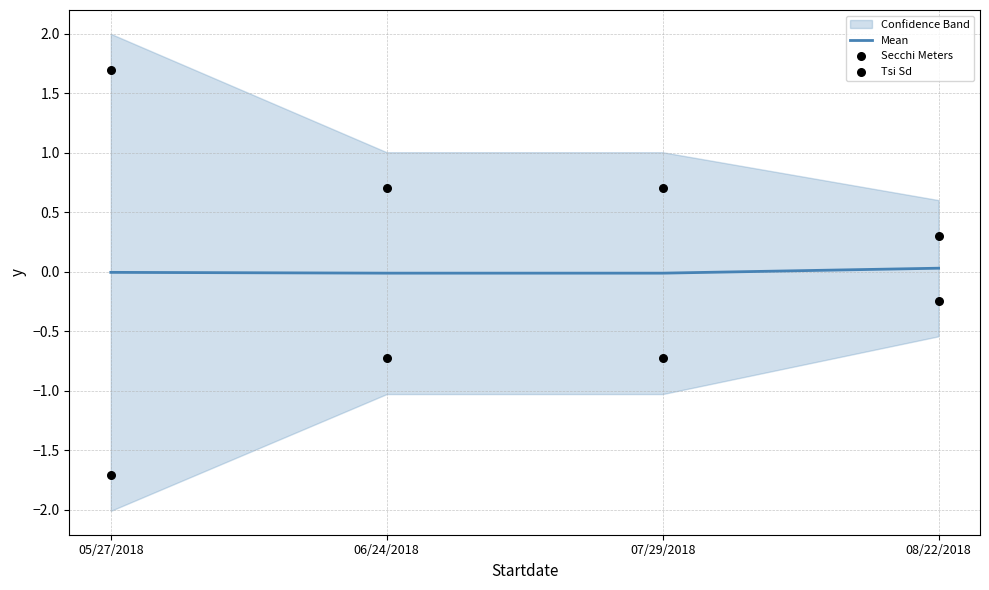

Which series has the widest spread of Y values?

Tsi Sd